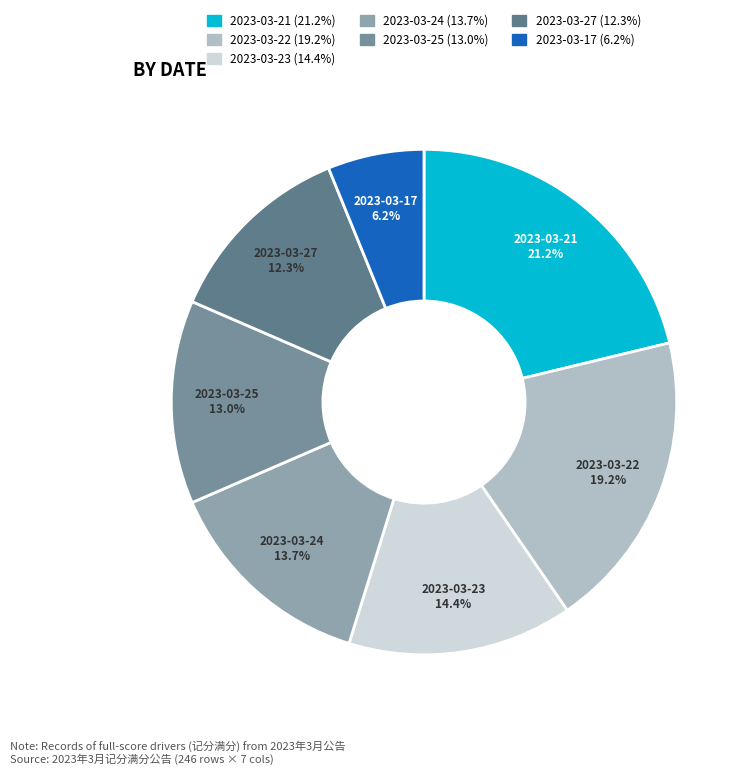

Which slice is the largest?

2023-03-21